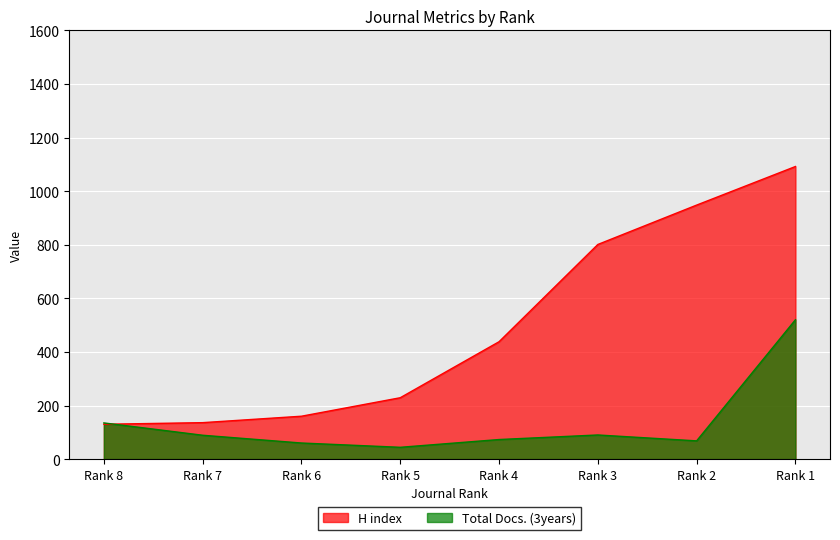

What is the lowest value of the Total Docs. (3years) series?

44